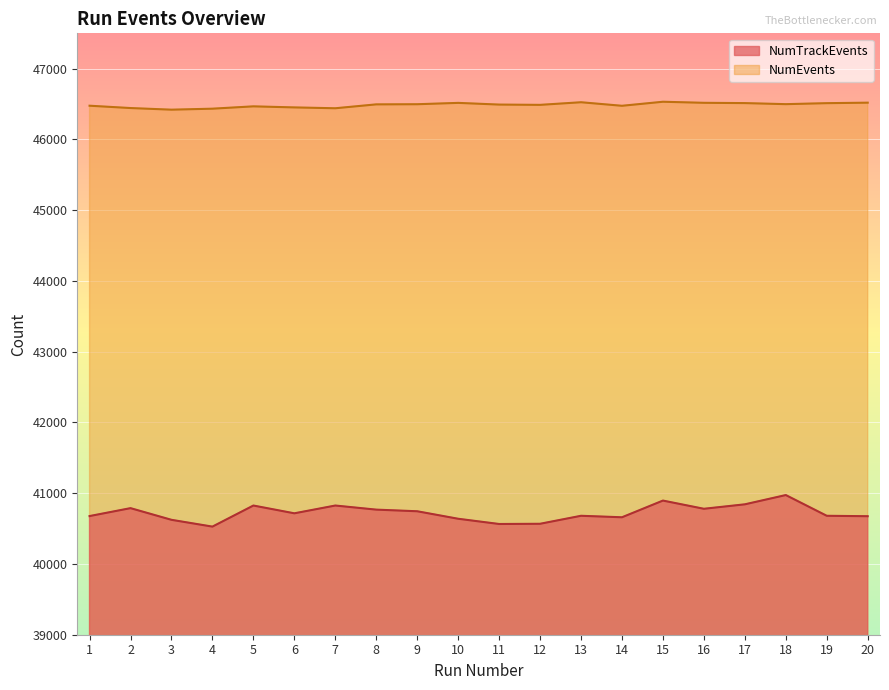

The value of NumTrackEvents at 16 is 64116. True or false?

False